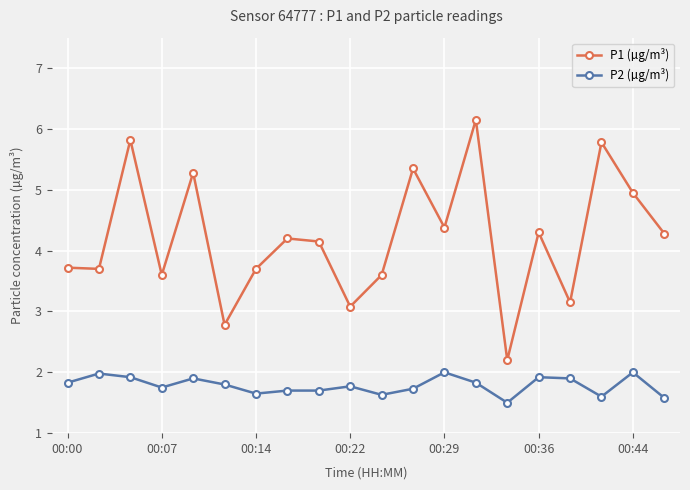

At how many categories does at least one series exceed 3?

18